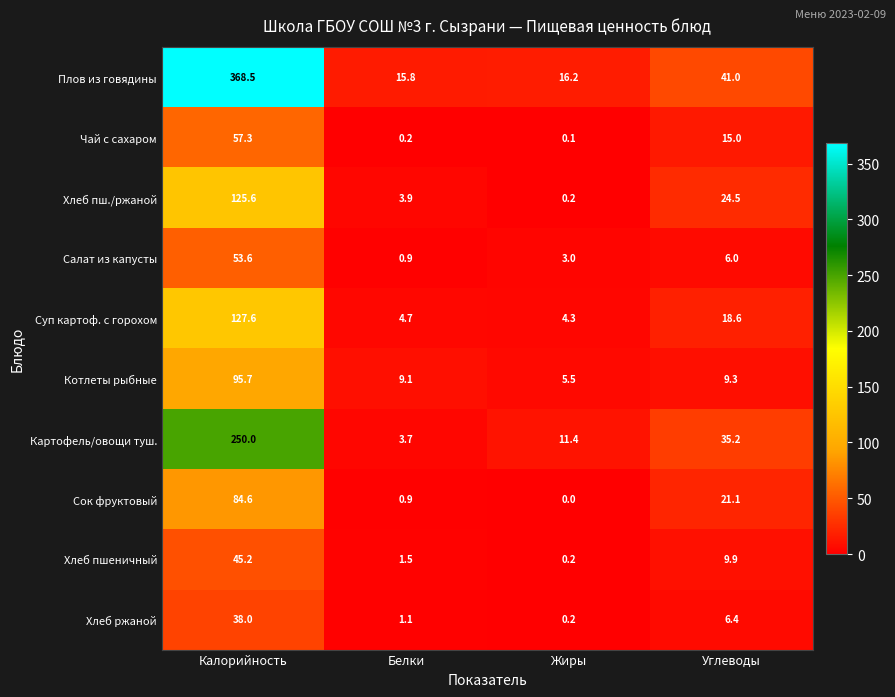

What is the total value across all series at Калорийность?

1246.1